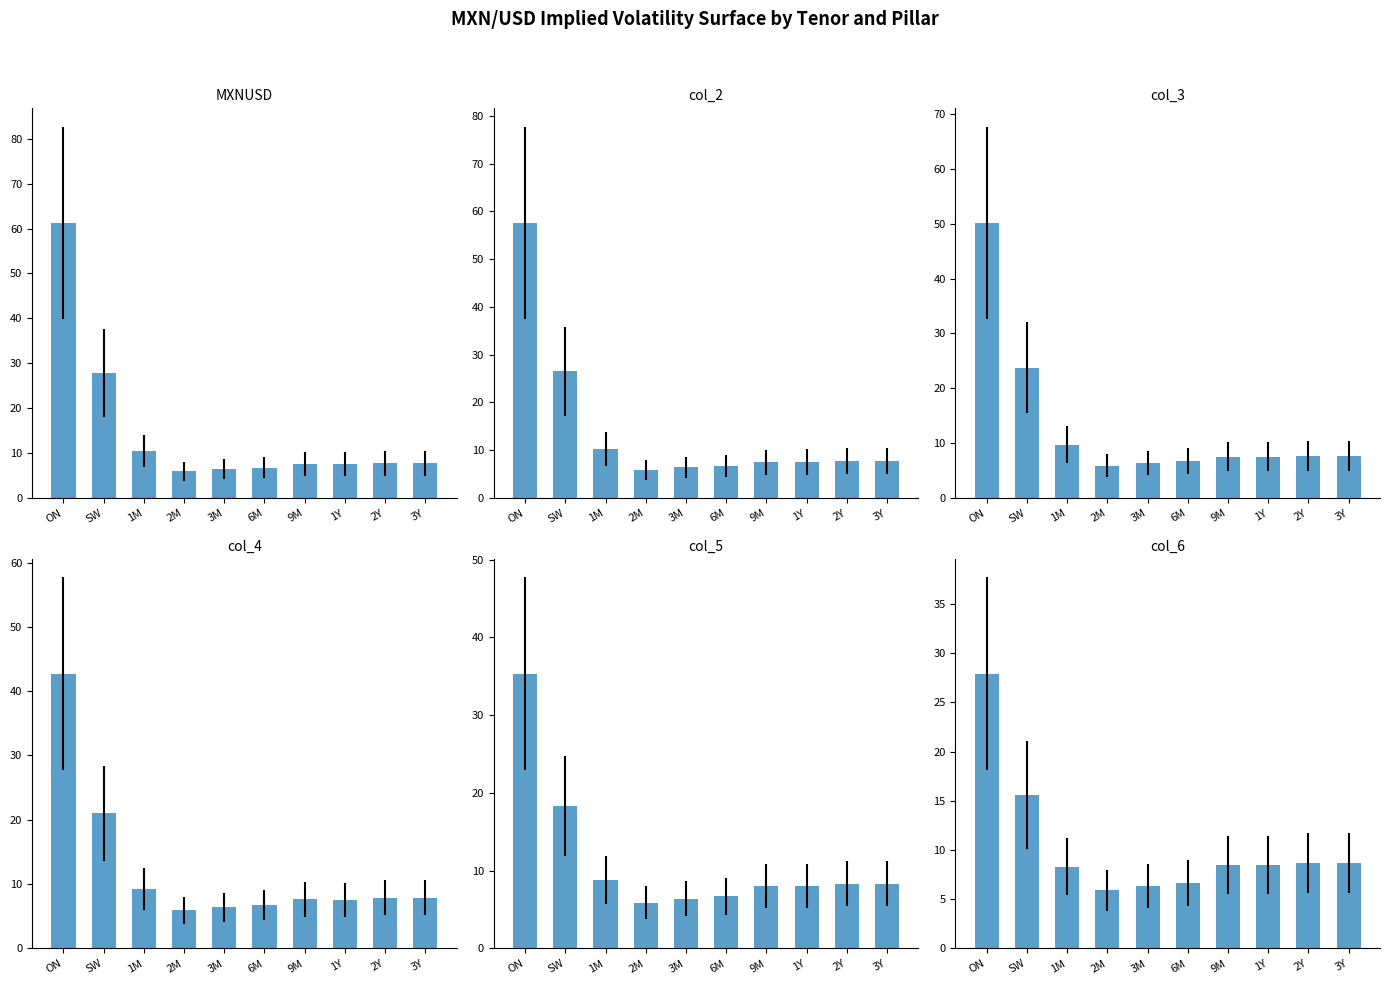

What is the greatest value displayed?

61.2